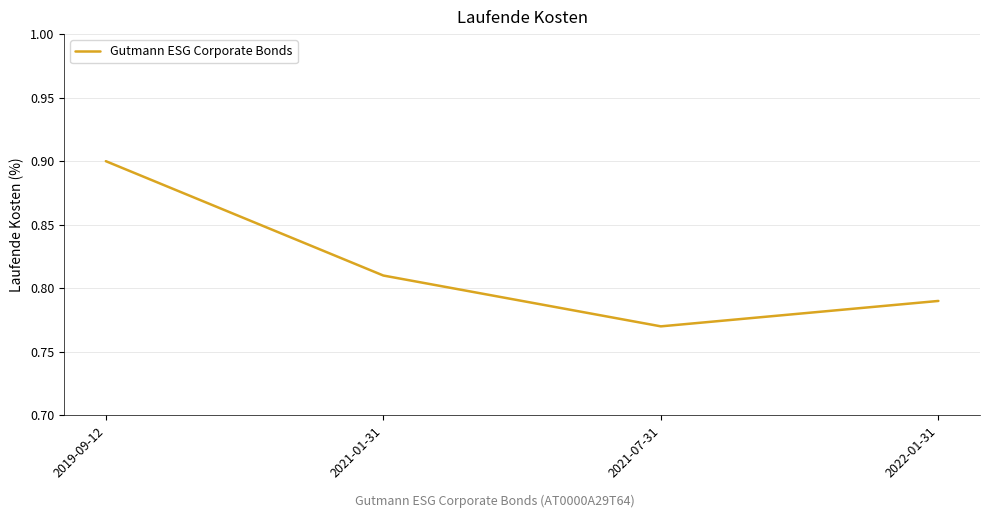

What is the maximum value shown in the chart?

0.9